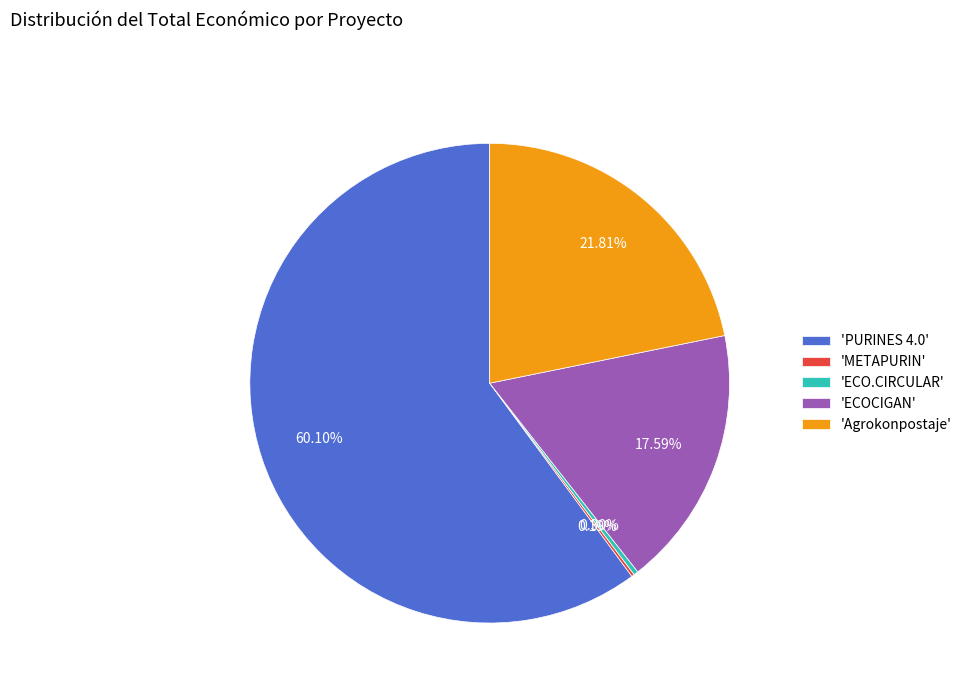

Combined, do 'PURINES 4.0' and 'ECO.CIRCULAR' account for over 50%?

Yes